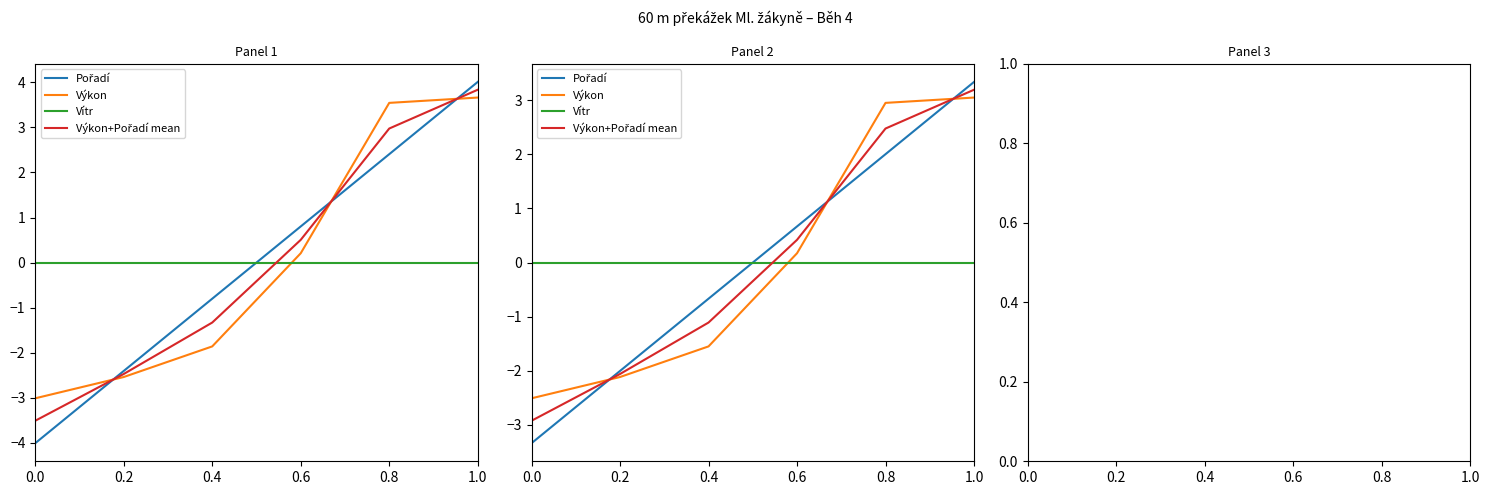

True or false: Výkon has more than 2 interior local peaks.

False